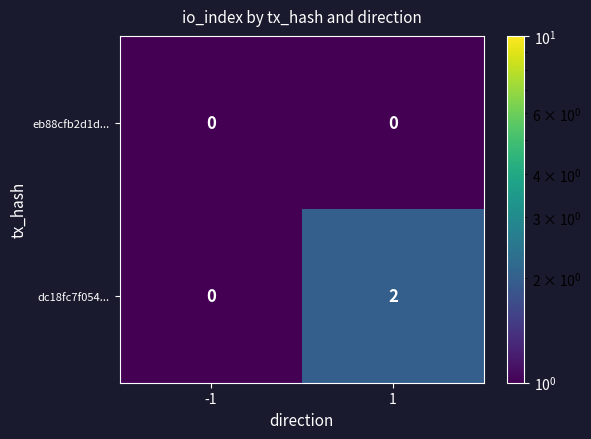

At 1, list the series in order from largest to smallest.

dc18fc7f054..., eb88cfb2d1d...